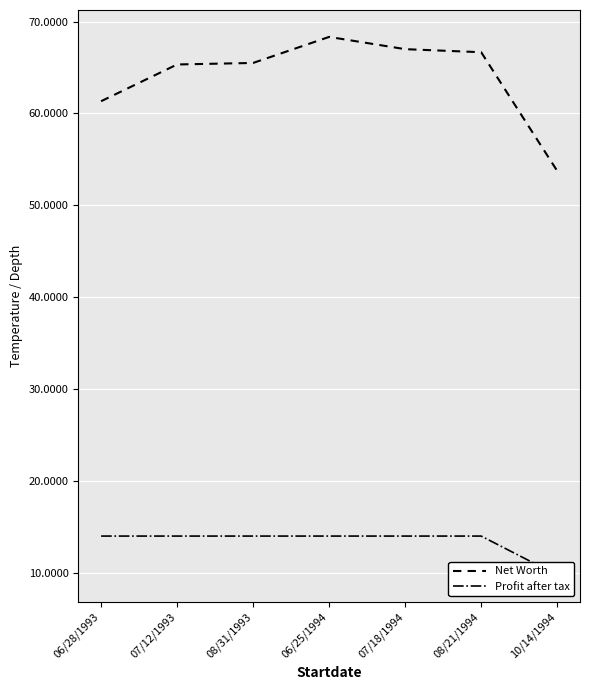

How many distinct data groups are displayed?

2